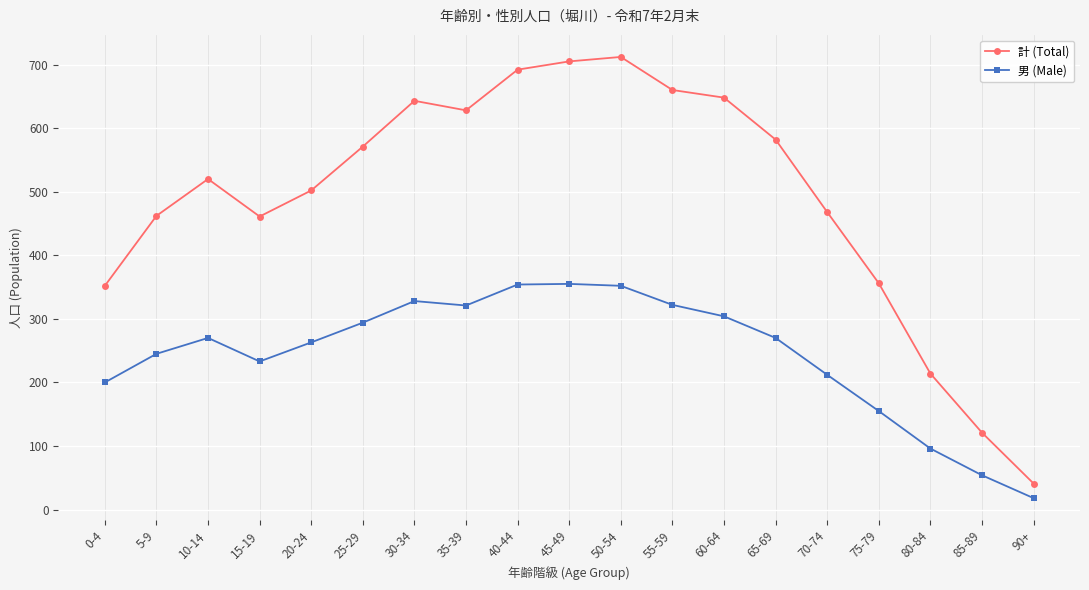

What is the value of the 男 (Male) point at the 1st from the left?

200